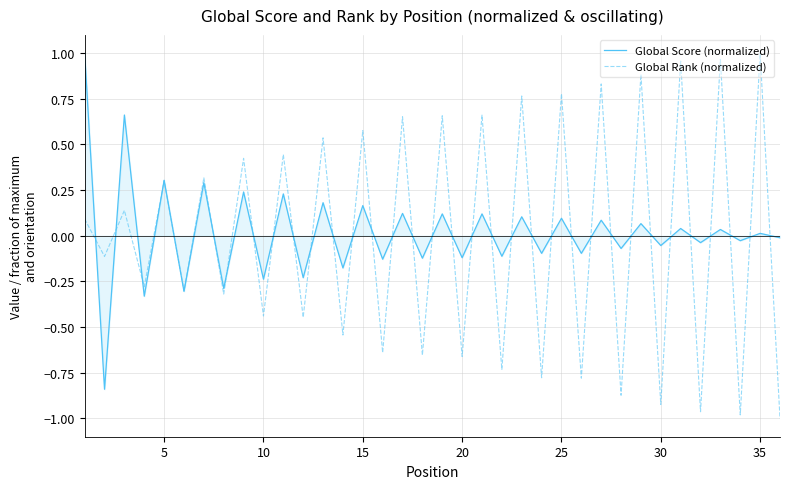

Is this an area chart (filled region under the line)?

No